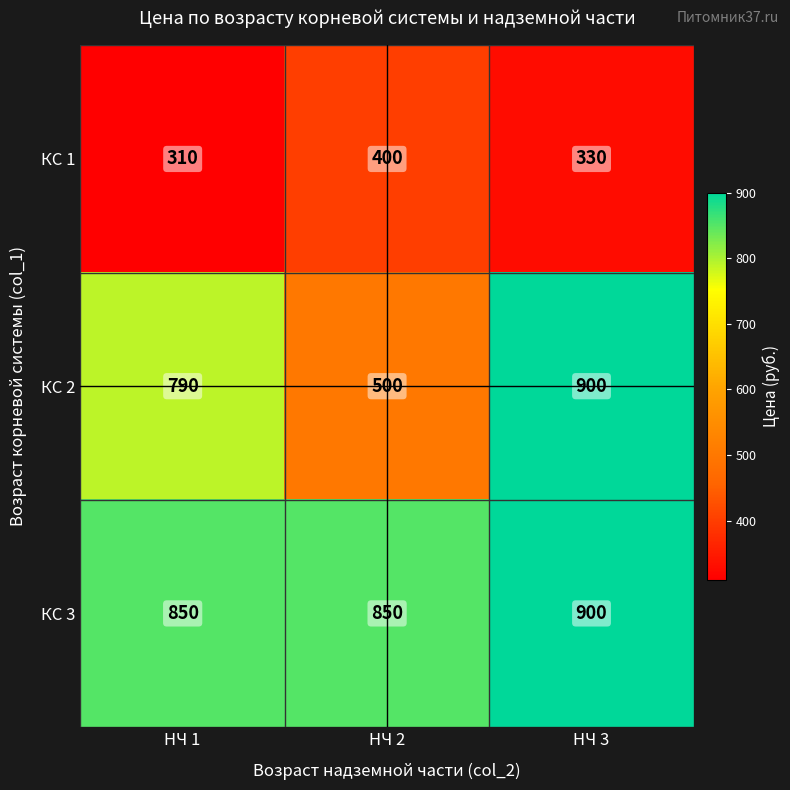

Where does the КС 1 series first go above 330?

НЧ 2